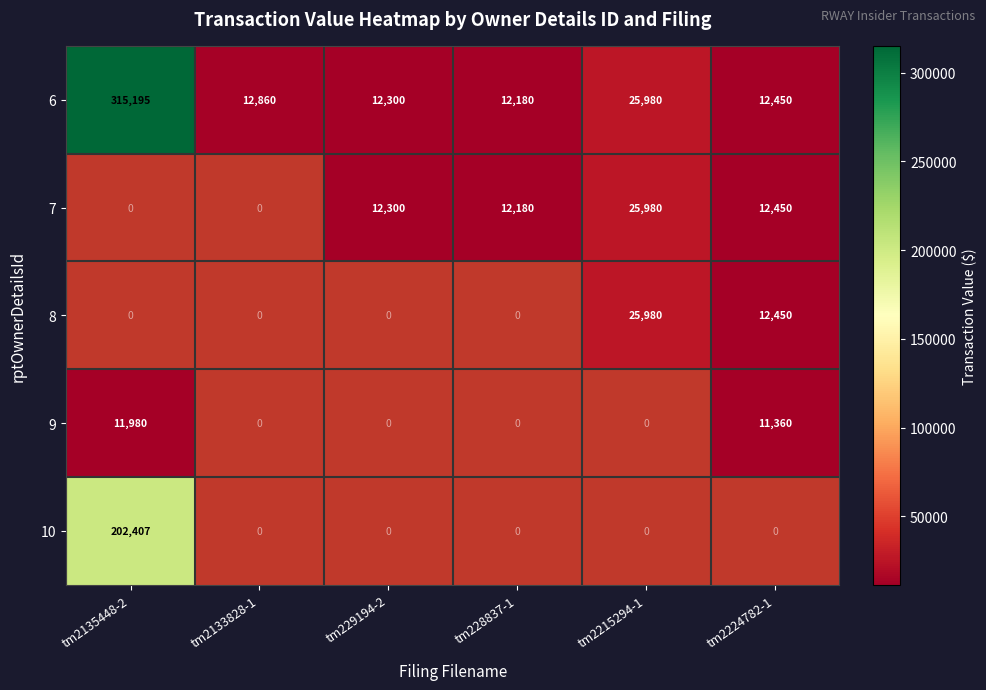

Where does the 6 series first go above 12860?

tm2135448-2